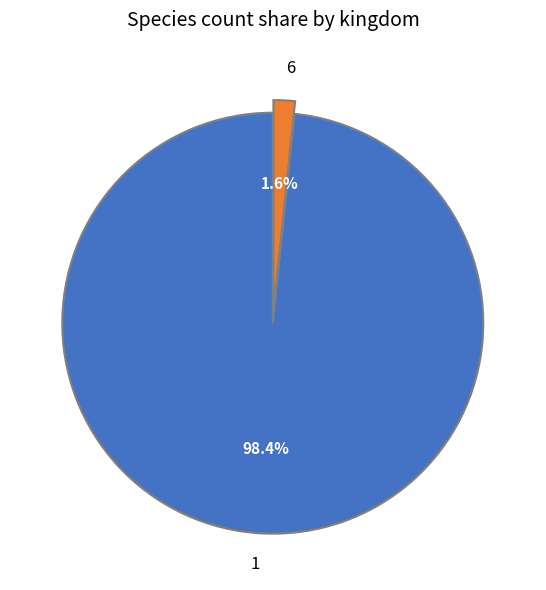

Does 6 account for over 50% of the chart?

No